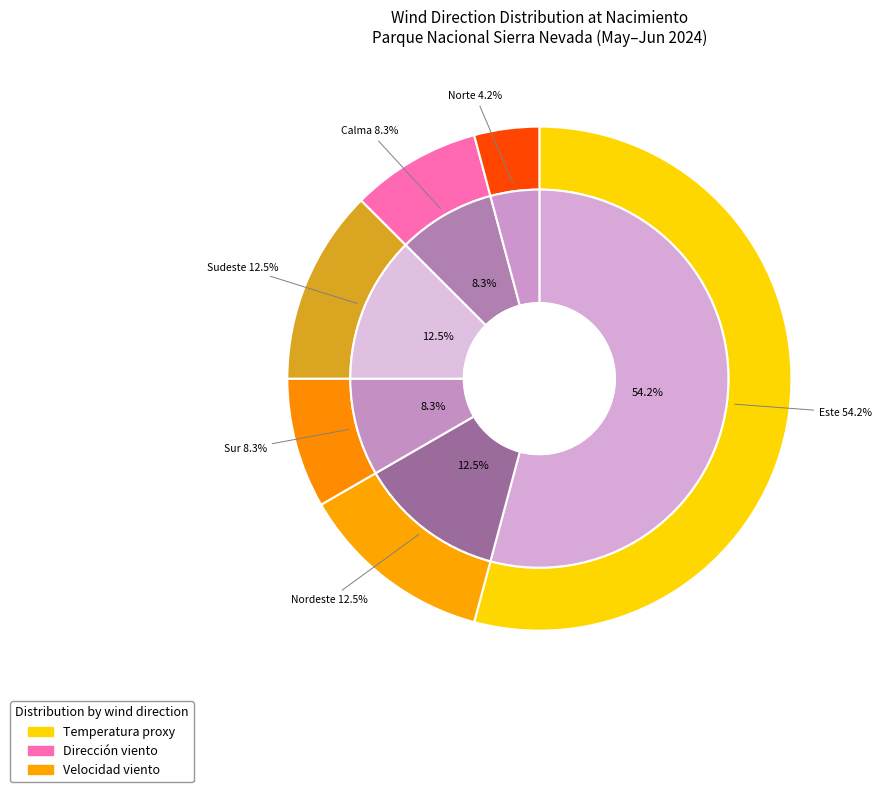

To the nearest percent, what is the combined percentage of Este and Calma?

62%